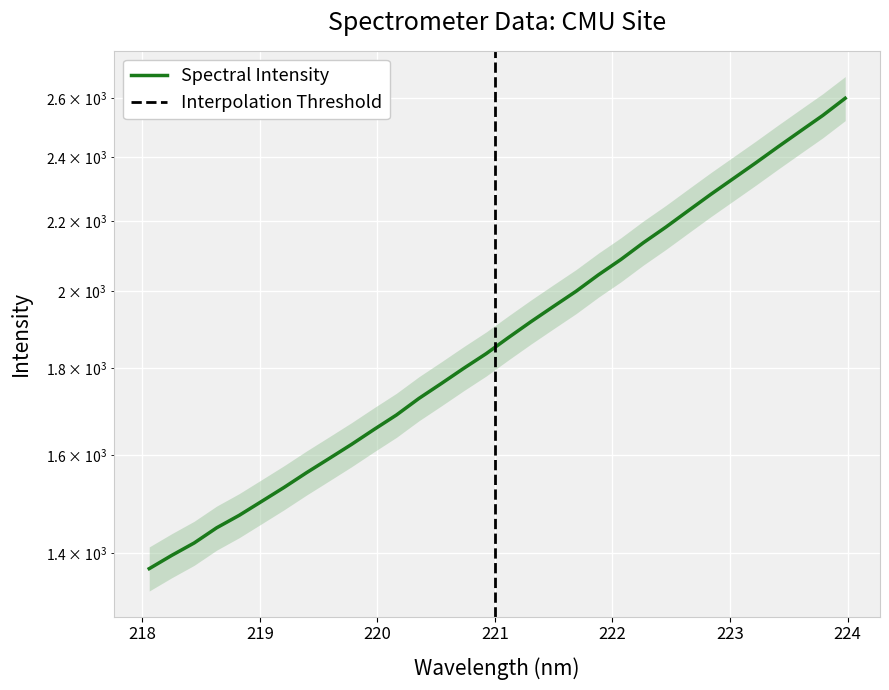

Which has a higher value, 222.0721 or 223.0264?

223.0264